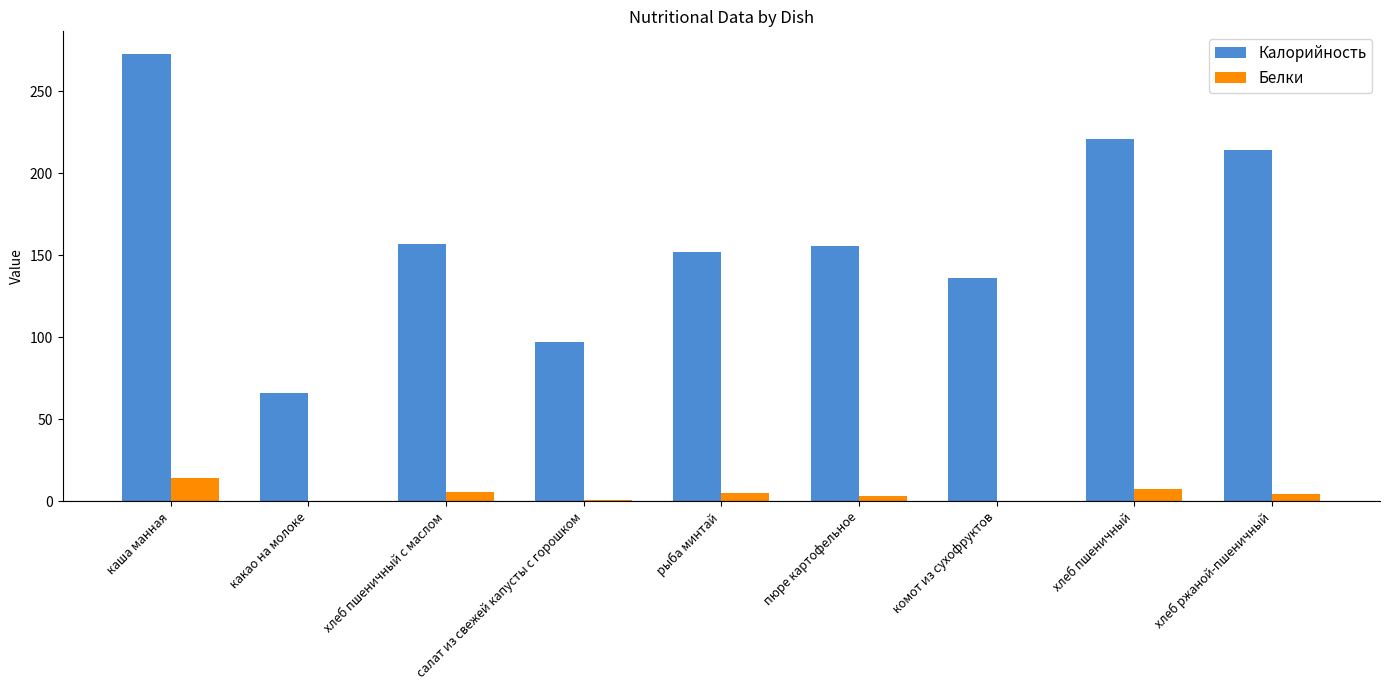

What is the greatest value displayed?

273.0